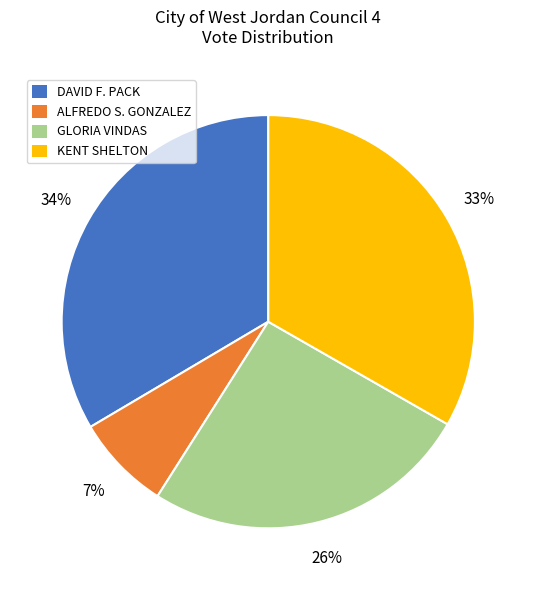

To the nearest percent, what percentage of the pie is GLORIA VINDAS?

26%